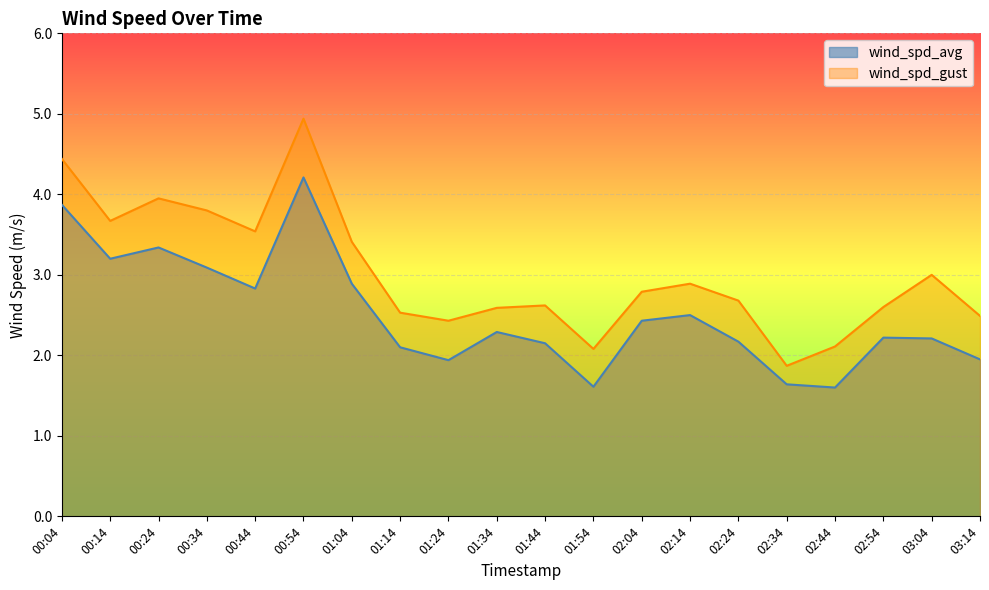

Reading right to left, extract all data points from this chart.

wind_spd_avg: 03:14=1.9	03:04=2.2	02:54=2.2	02:44=1.6	02:34=1.6	02:24=2.2	02:14=2.5	02:04=2.4	01:54=1.6	01:44=2.1	01:34=2.3	01:24=1.9	01:14=2.1	01:04=2.9	00:54=4.2	00:44=2.8	00:34=3.1	00:24=3.3	00:14=3.2	00:04=3.9
wind_spd_gust: 03:14=2.5	03:04=3.0	02:54=2.6	02:44=2.1	02:34=1.9	02:24=2.7	02:14=2.9	02:04=2.8	01:54=2.1	01:44=2.6	01:34=2.6	01:24=2.4	01:14=2.5	01:04=3.4	00:54=4.9	00:44=3.5	00:34=3.8	00:24=4.0	00:14=3.7	00:04=4.4